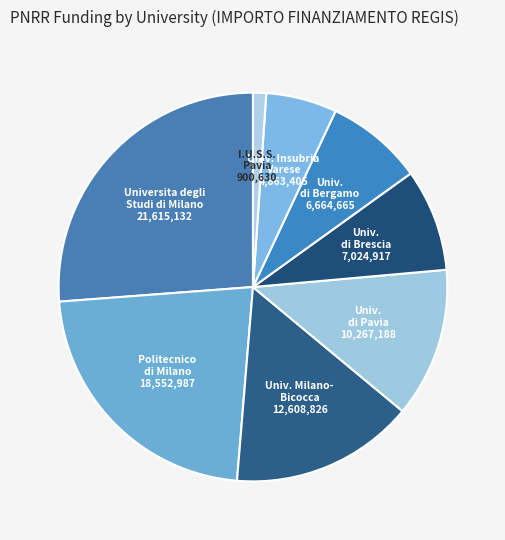

How many segments does this pie chart have?

8